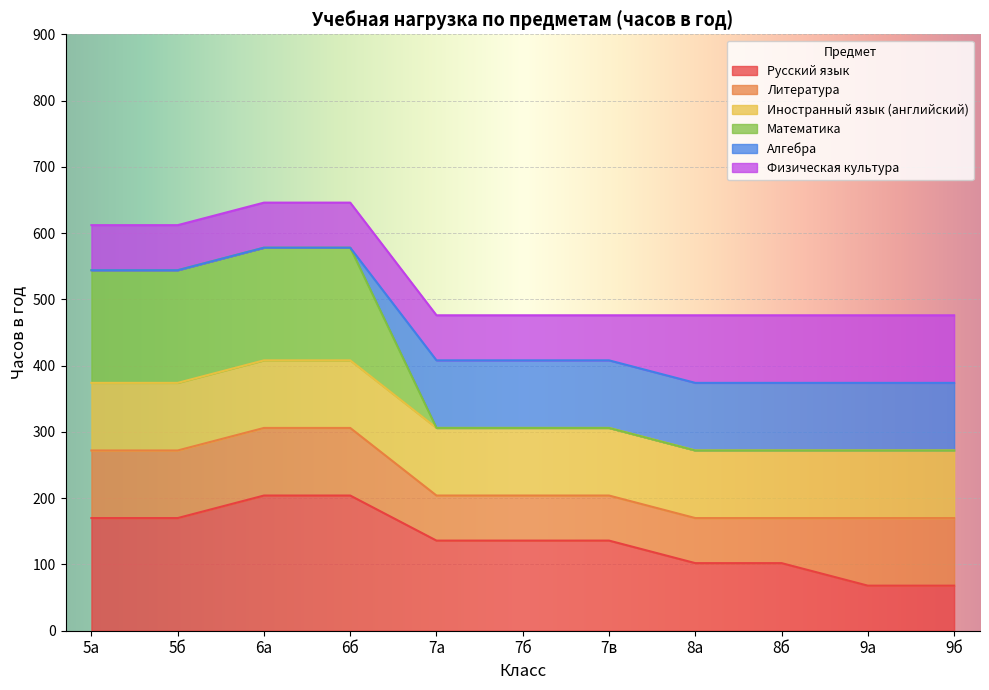

At which label is Алгебра closest to 561?

5а